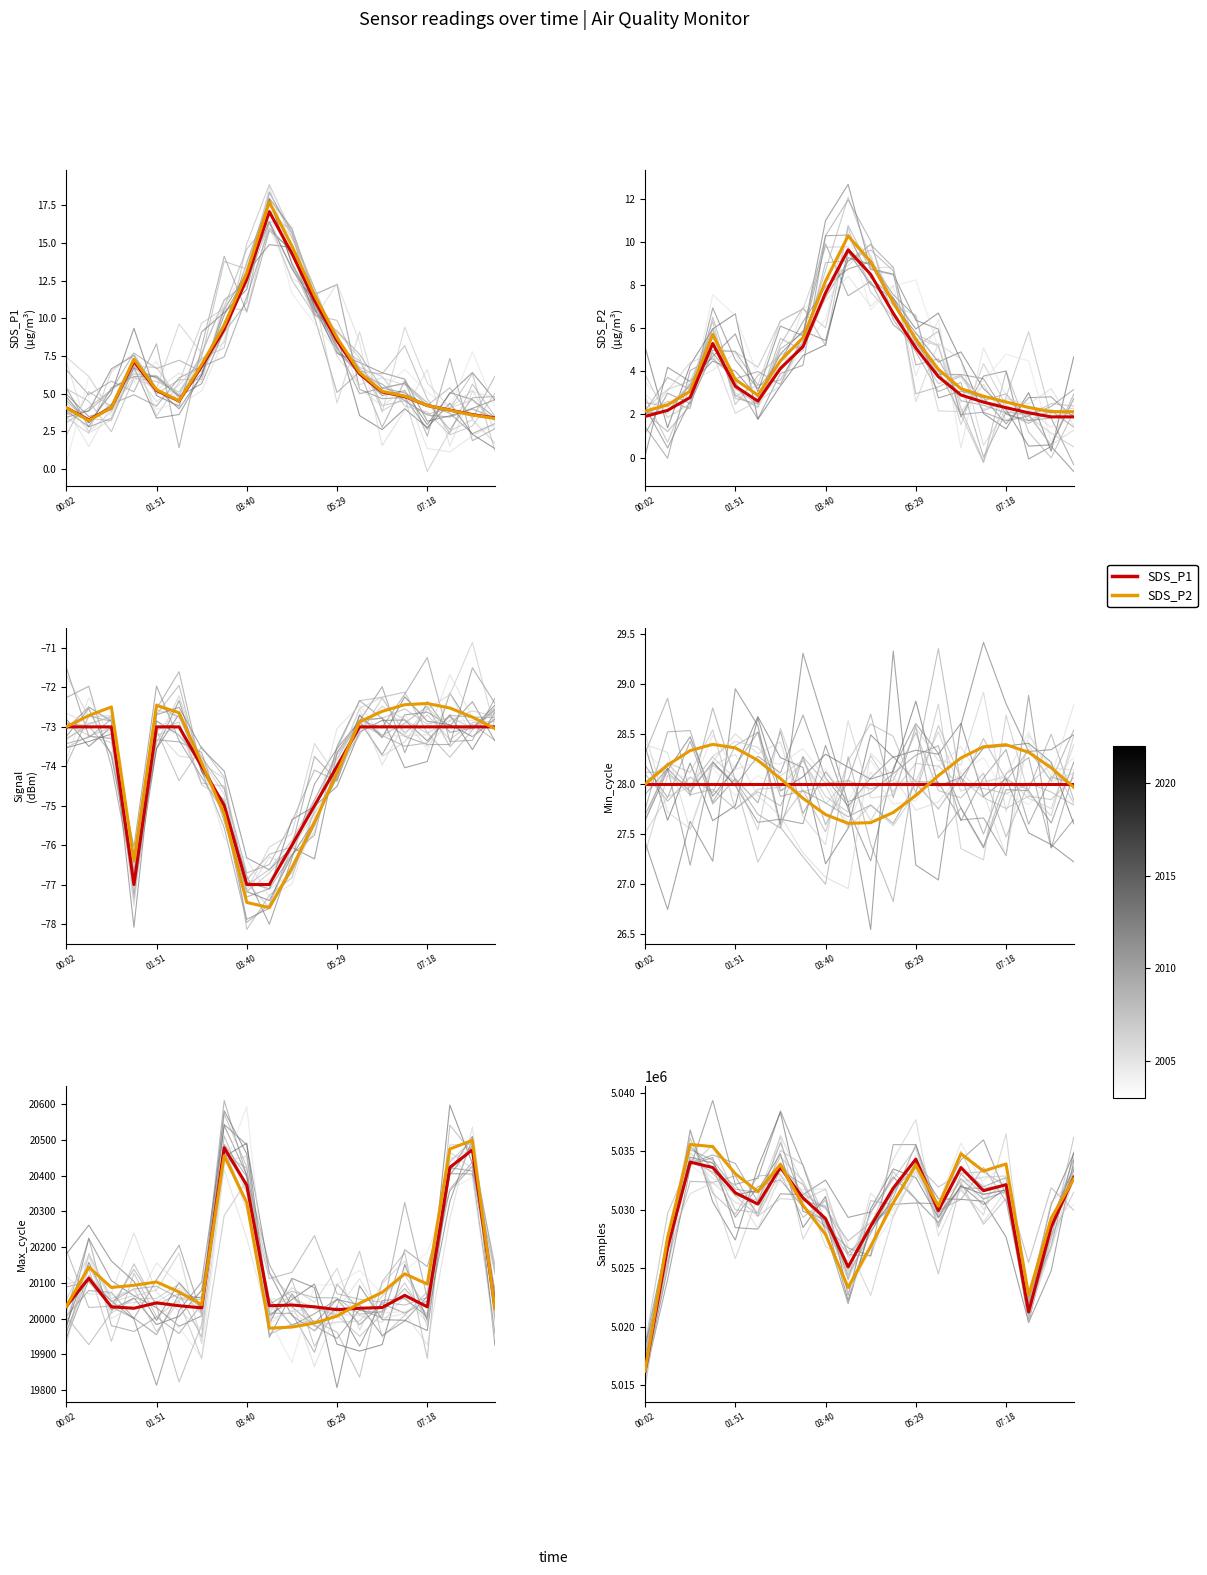

At which label does Max_cycle first exceed 20036?

00:29